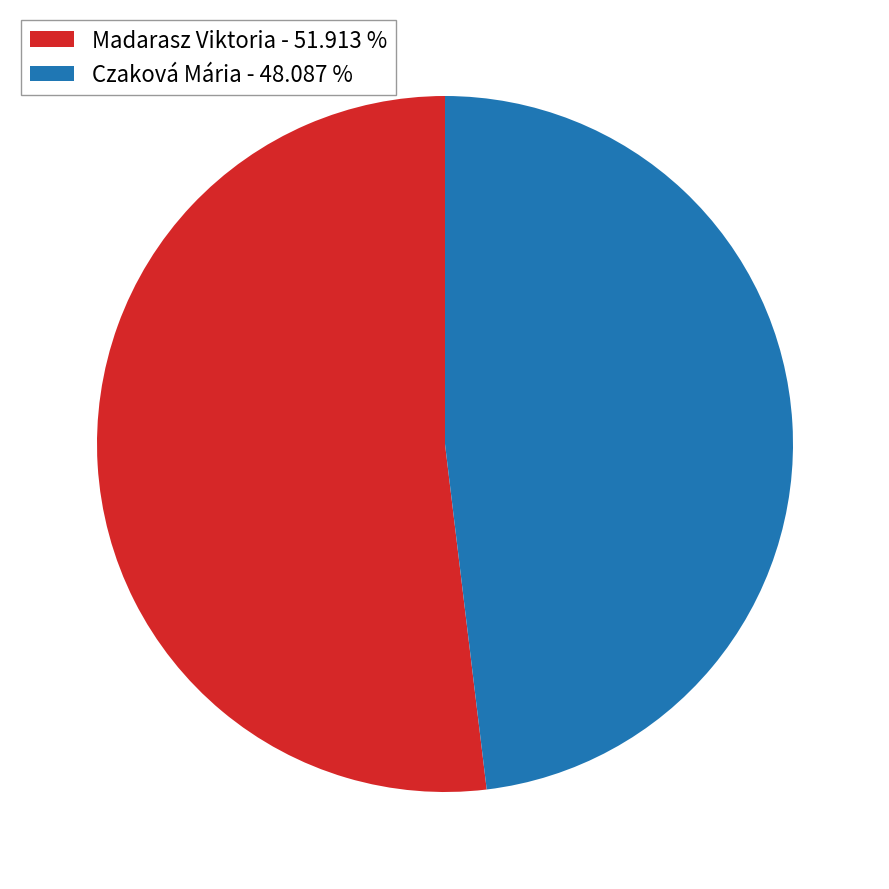

Is there any slice that represents more than half of the pie?

Yes